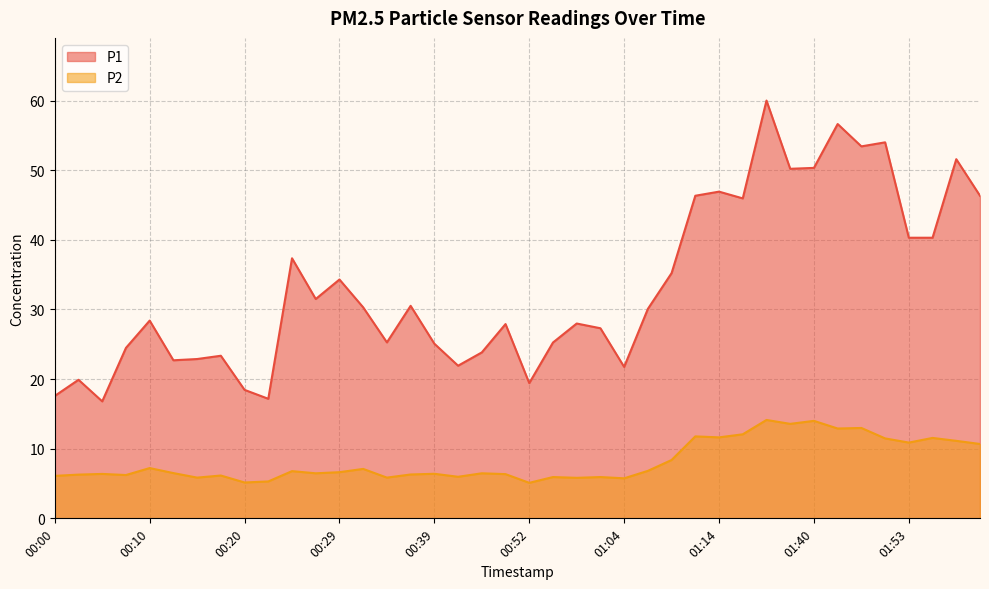

What are all the series names shown in the legend?

P1, P2